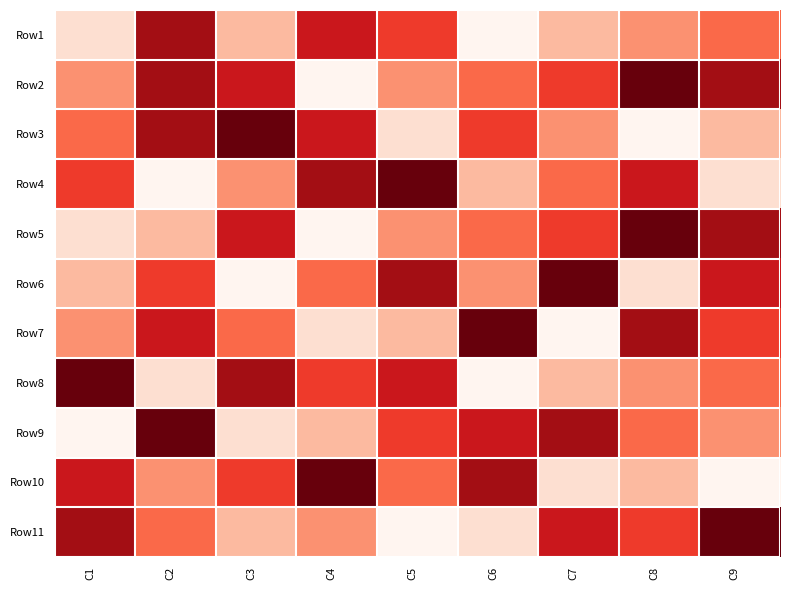

Count the number of categories in the chart.

9